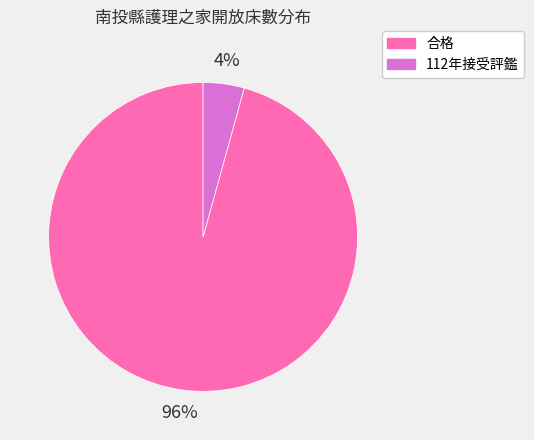

To the nearest percent, what percentage of the pie is 合格?

96%